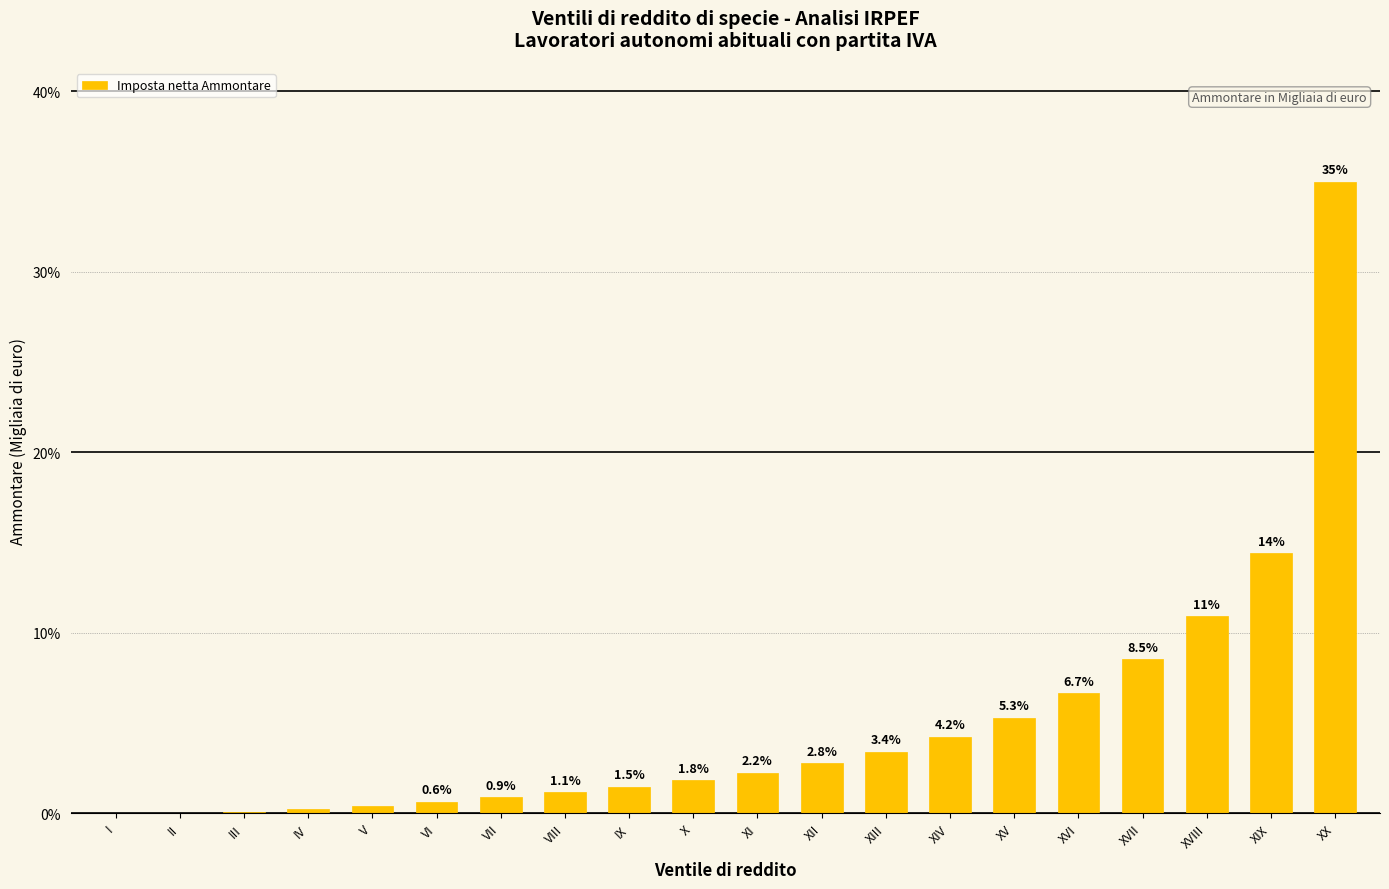

What is the greatest value displayed?

35.0